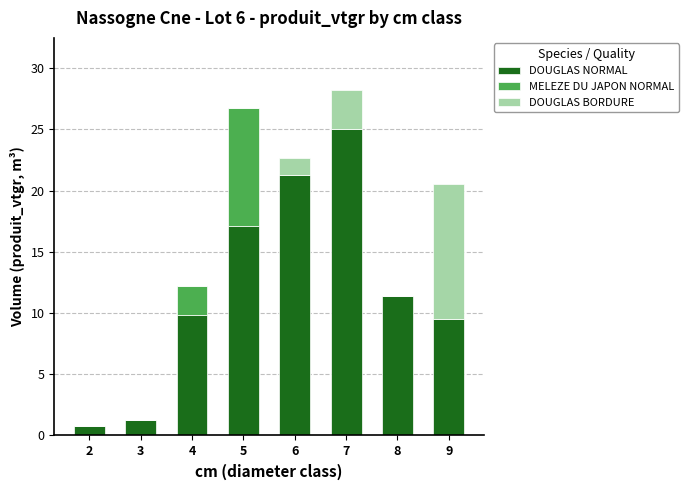

What is the total value across all series at 4?

12.2